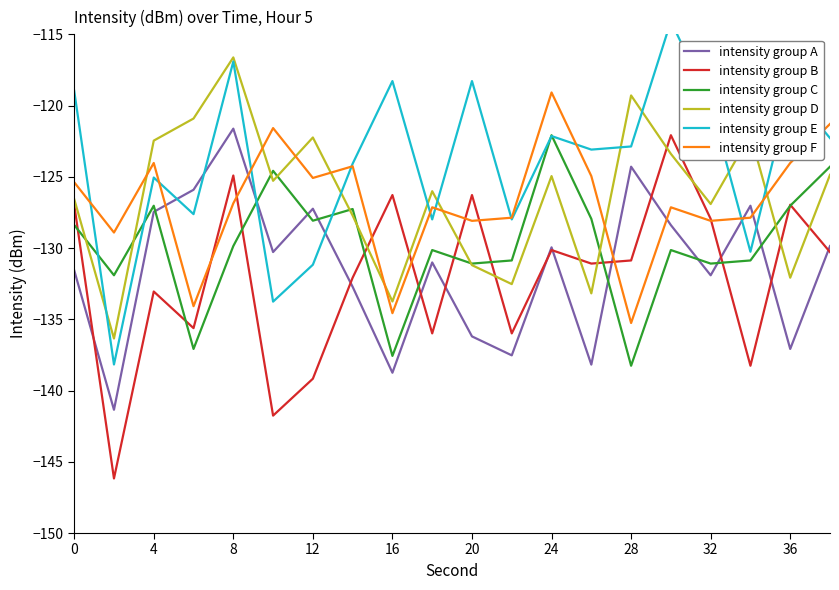

Where does the intensity group F series first go above -126?

0